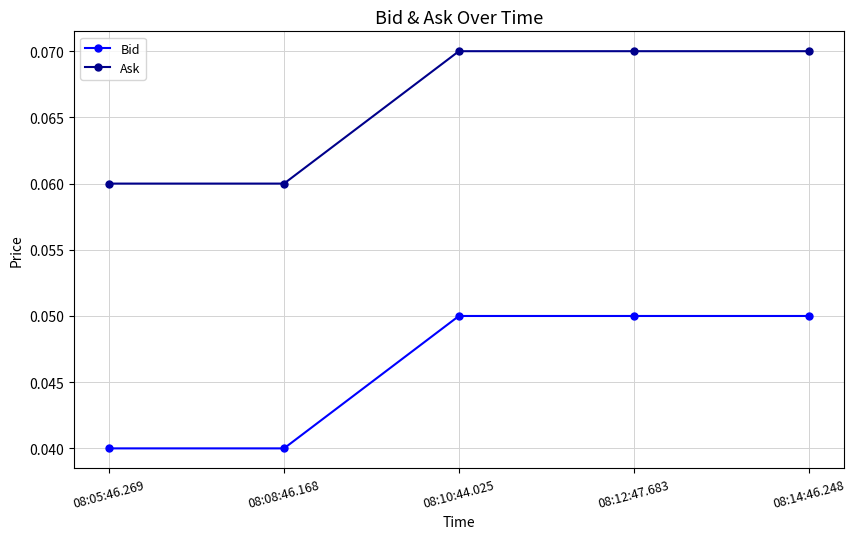

List the series in order of their overall mean, highest first.

Ask, Bid